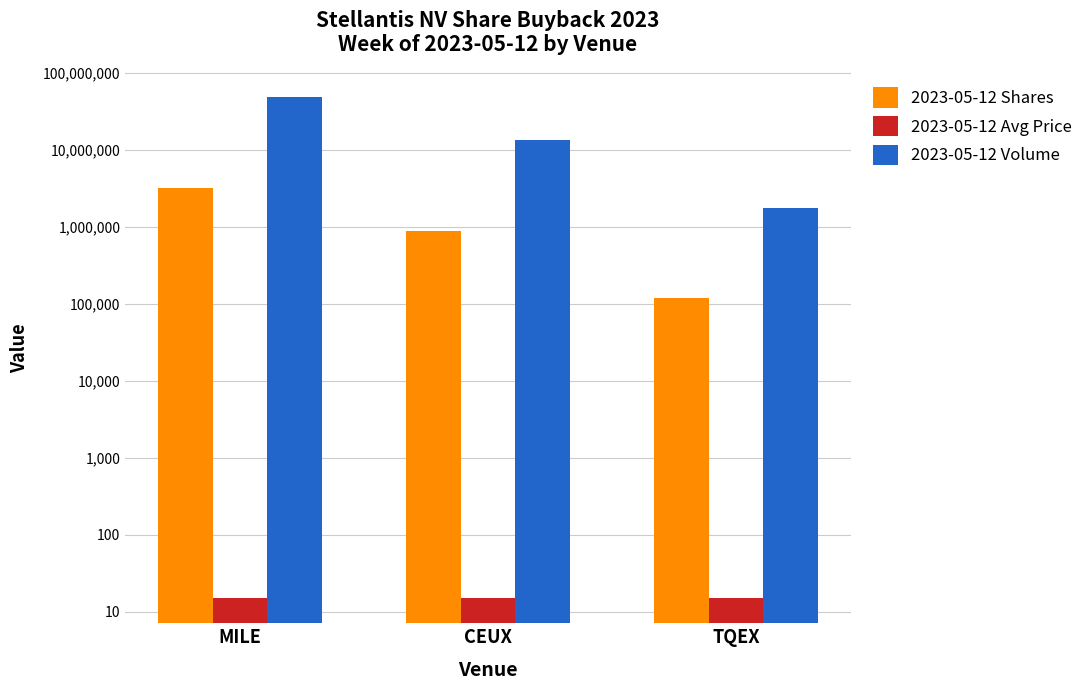

What is the total value across all series at MILE?

50932044.9